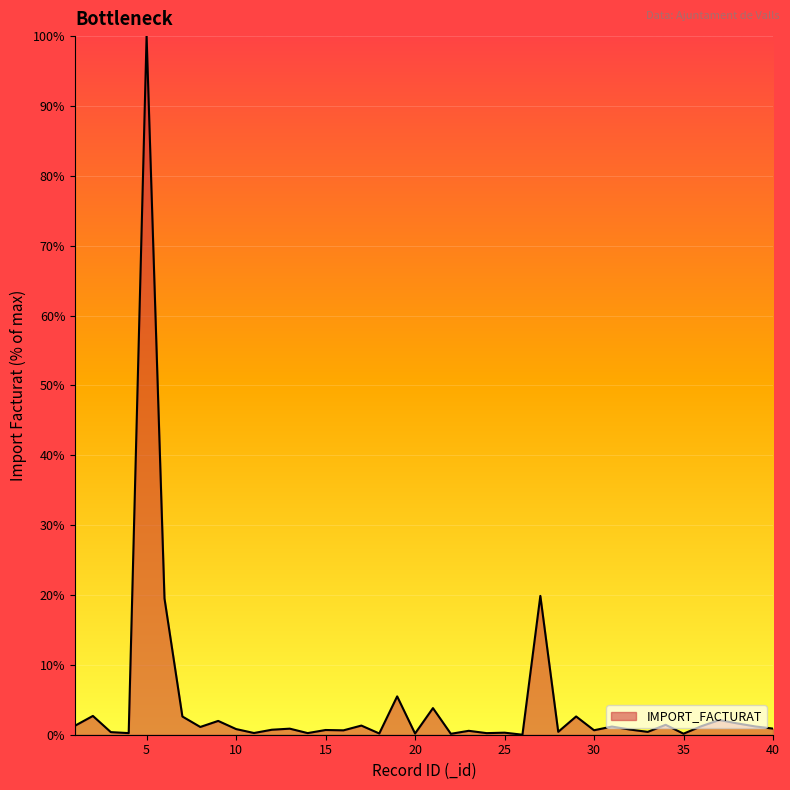

What is the difference between the maximum and minimum values?

100.0